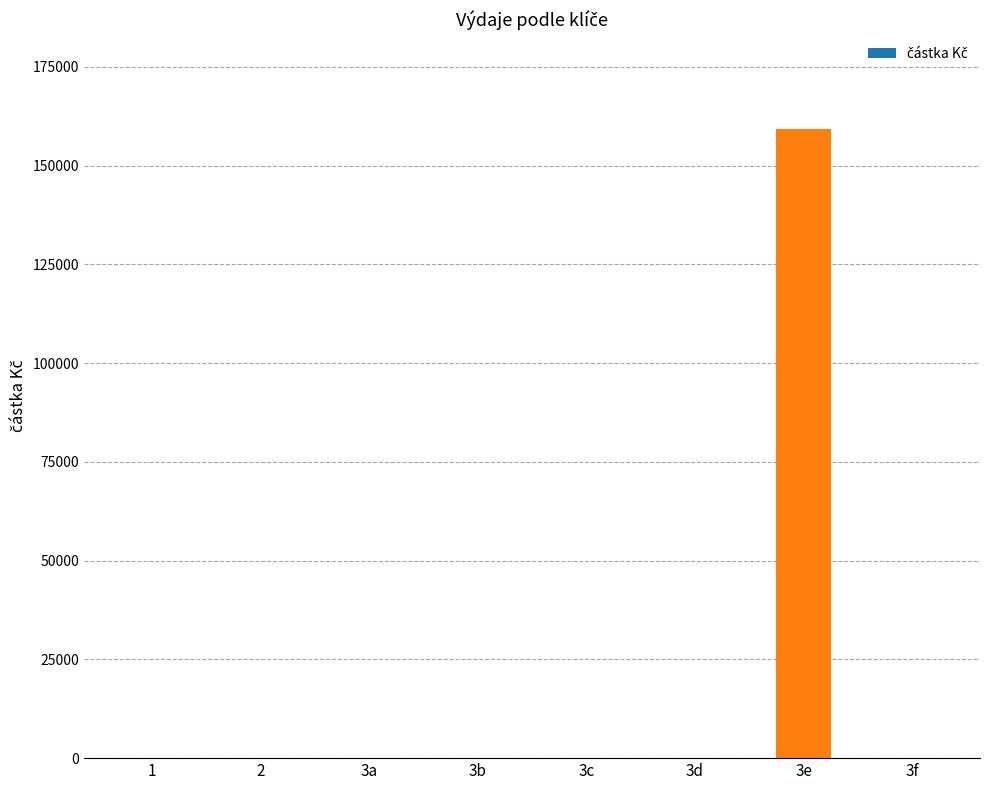

Count the number of values greater than 0.

1